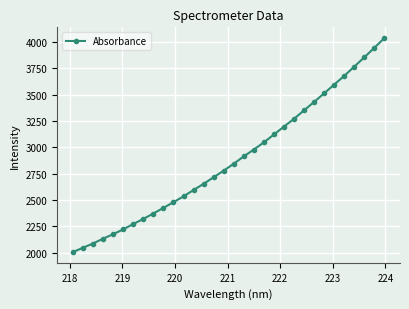

True or false: there are more than 2 points higher than both neighbors.

False